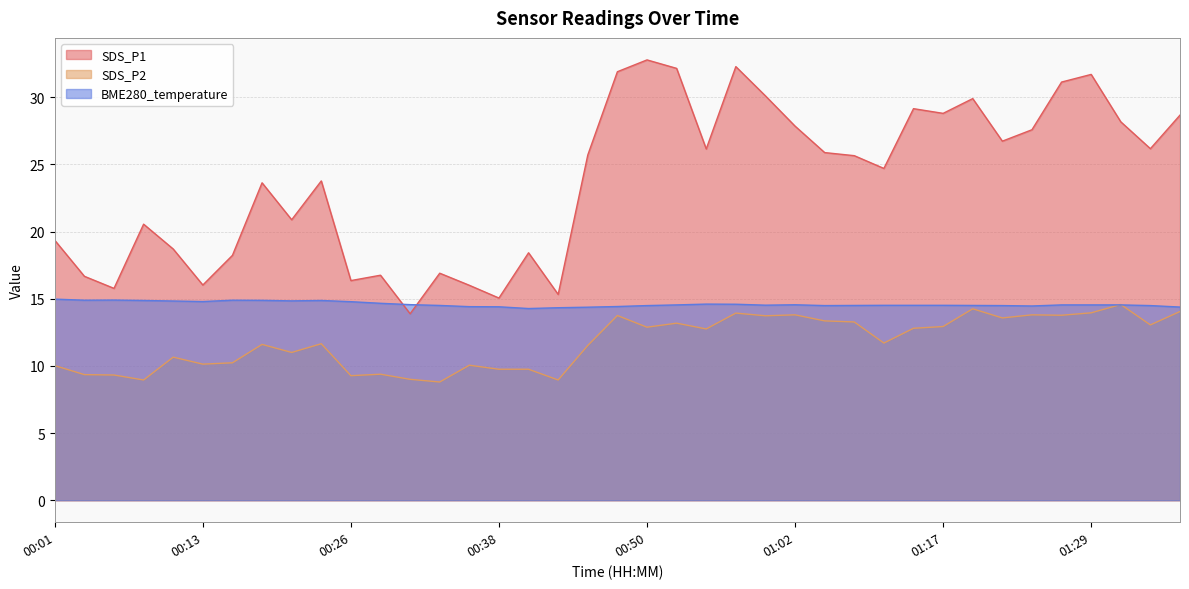

What is the difference between the highest and lowest values at 01:12?

13.0